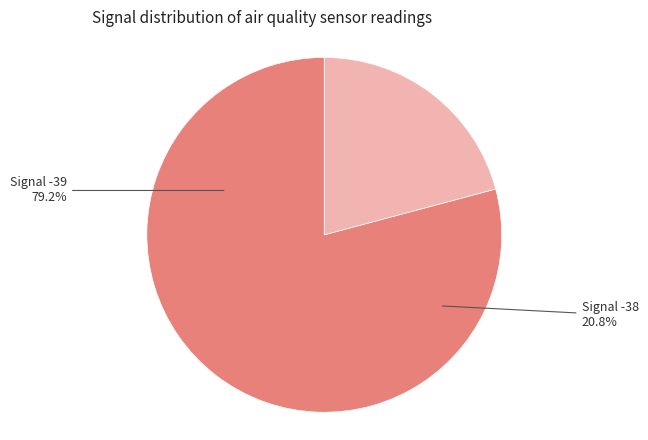

Is -38 the majority of the pie?

No